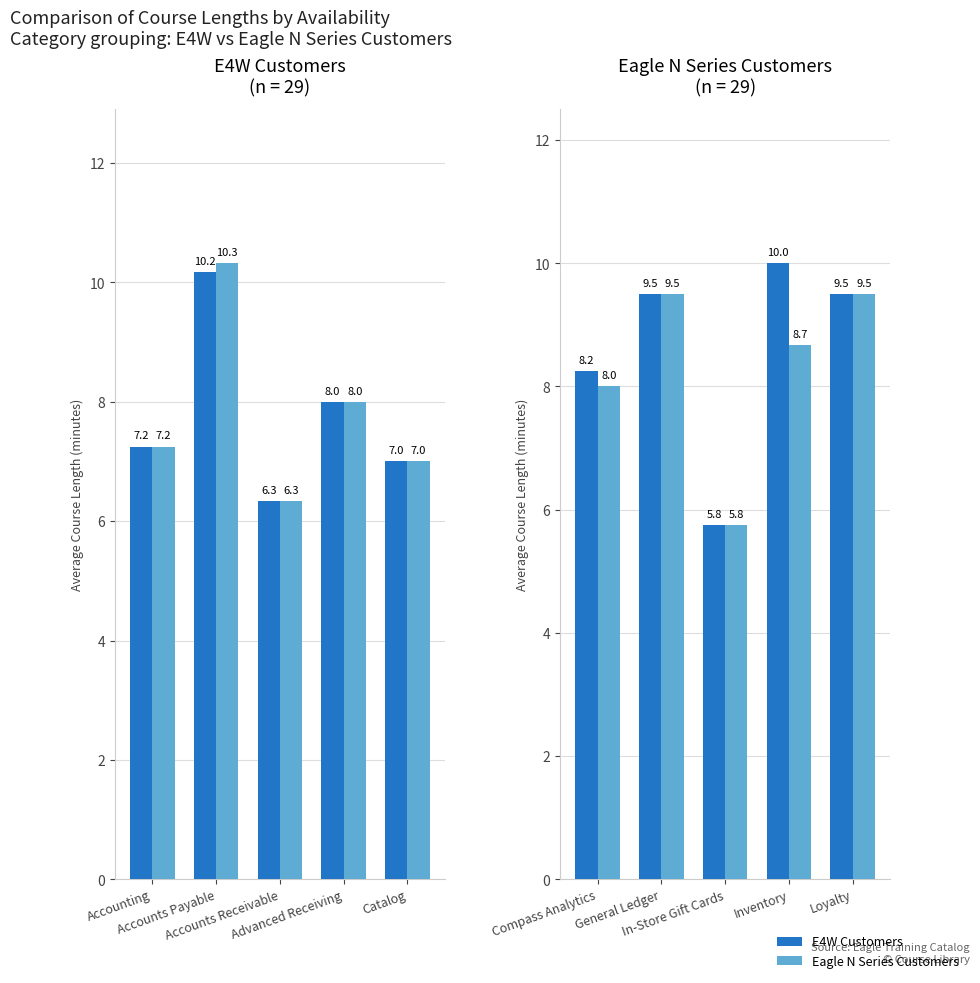

Which category has the lowest value in the E4W Customers series?

In-Store Gift Cards